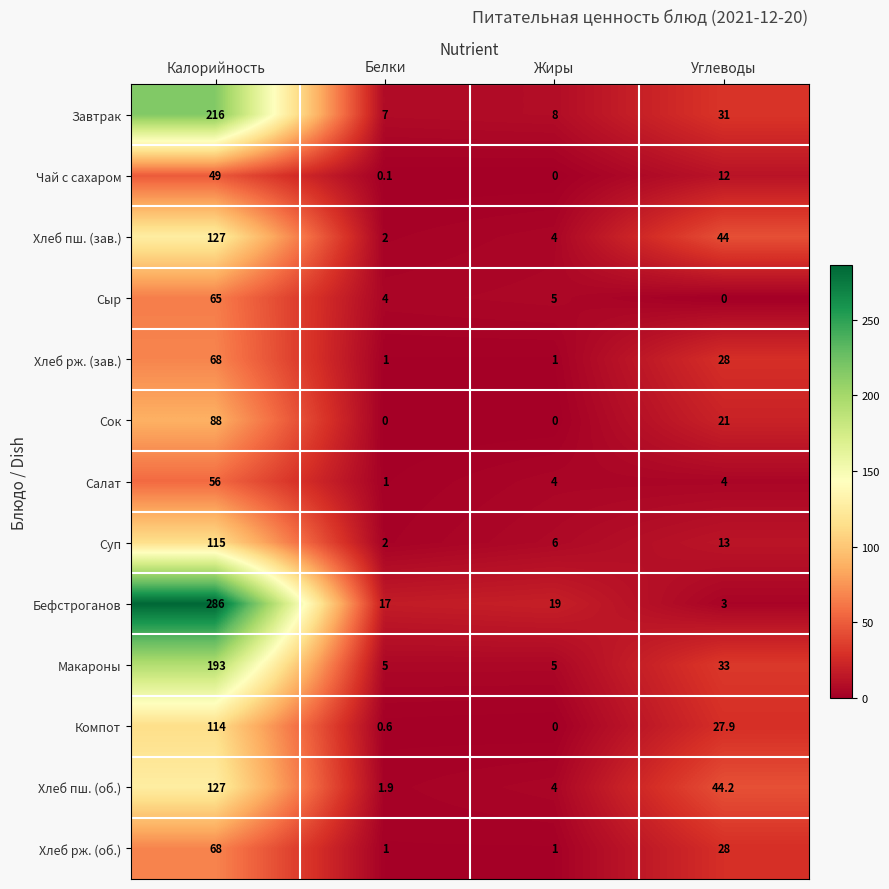

Where is Хлеб рж. (зав.) nearest to the value 34?

Углеводы